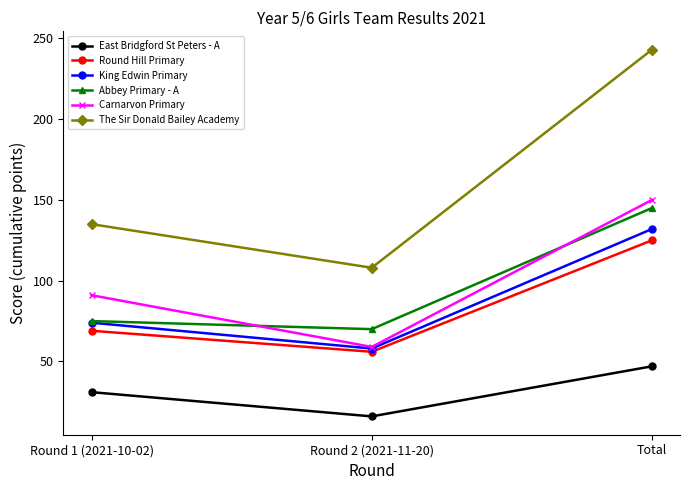

Which series has the widest spread of values?

The Sir Donald Bailey Academy